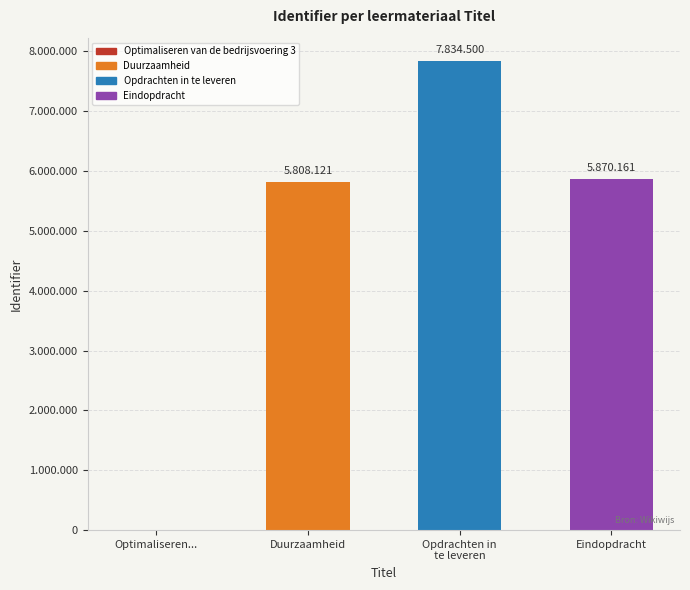

Rank the categories by value from highest to lowest.

Opdrachten in
te leveren, Eindopdracht, Duurzaamheid, Optimaliseren...